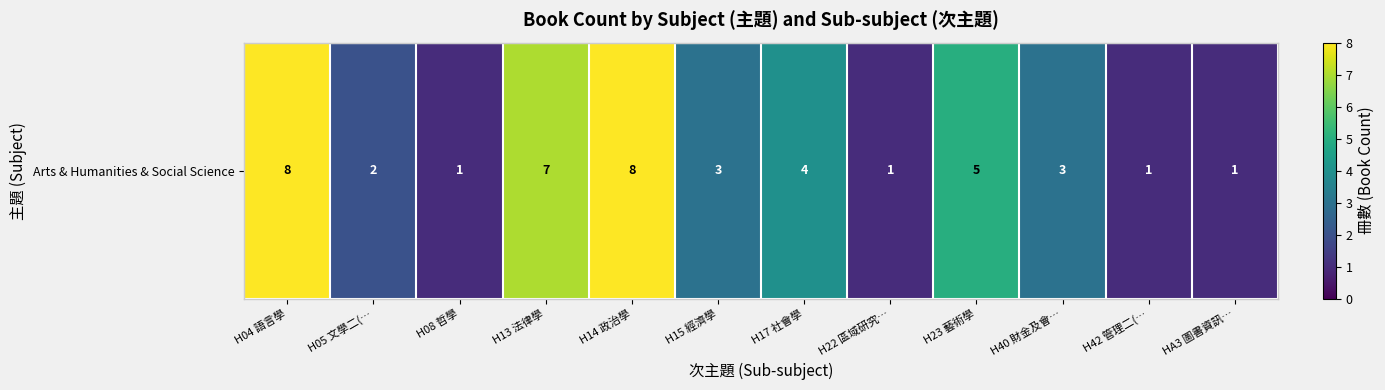

The value at H22 區域研究… is 1. True or false?

True